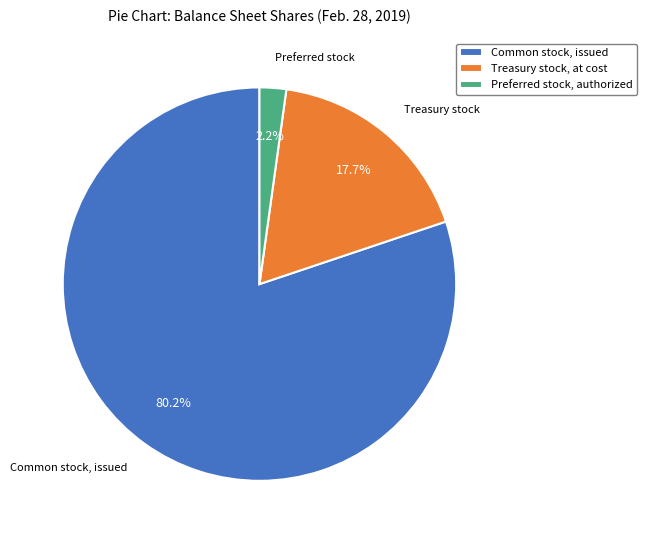

Rank the categories by value from lowest to highest.

Preferred stock, authorized, Treasury stock, at cost, Common stock, issued